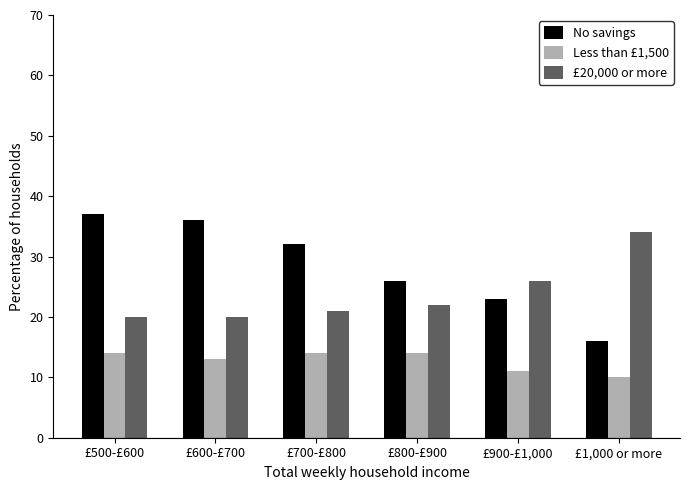

Count the number of categories in the chart.

6